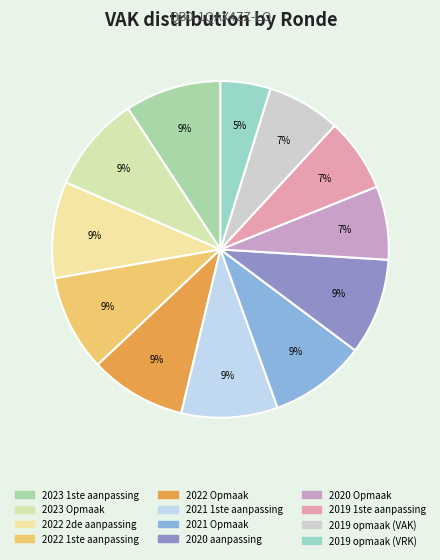

To the nearest percent, what is the average slice percentage?

8%